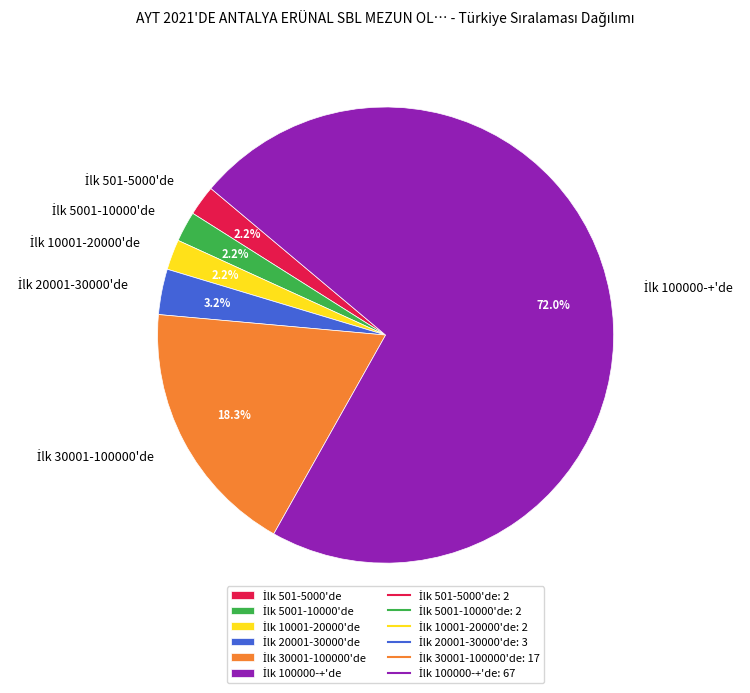

Is there any slice that represents more than half of the pie?

Yes